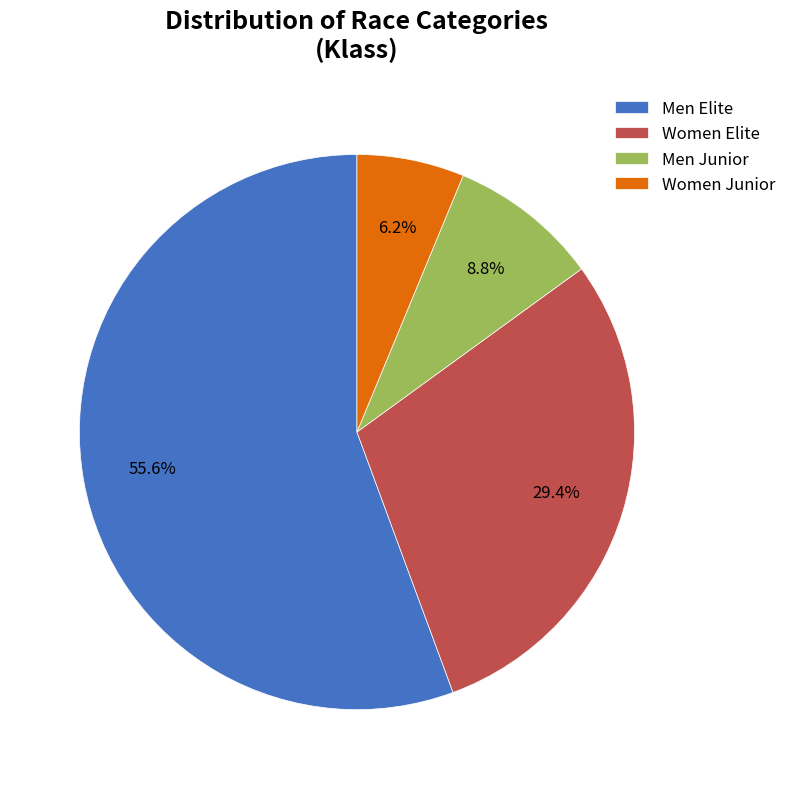

Is there a majority slice in this chart?

Yes